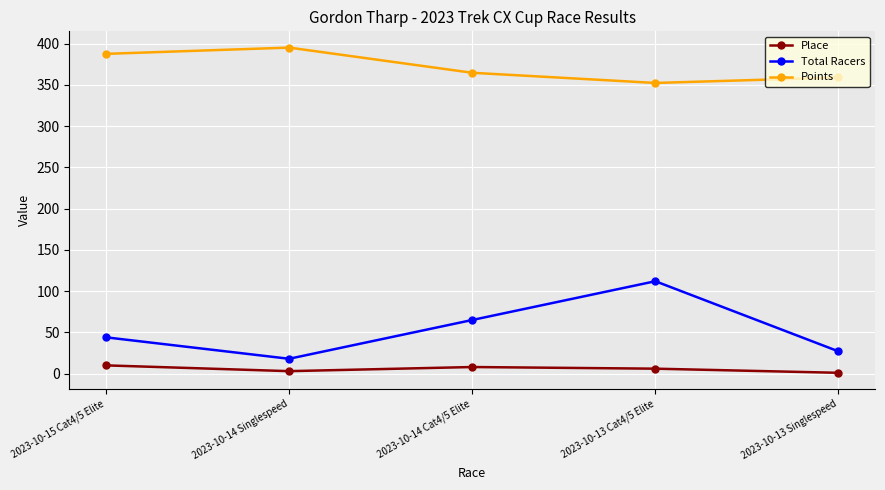

True or false: Place and Points intersect in this chart.

False